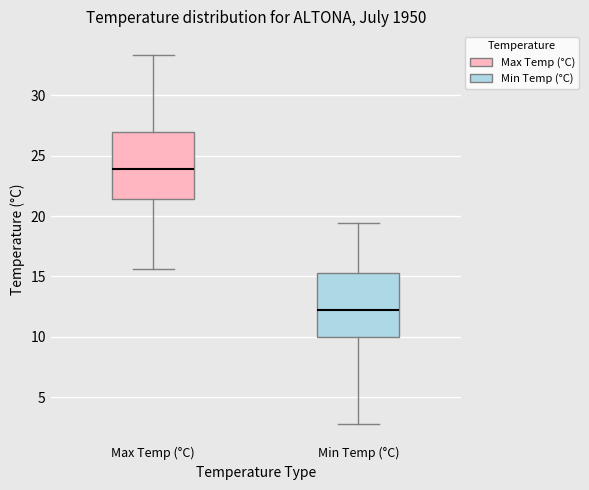

Reading left to right, read every box against the y-axis: the position of its median line, the range the box covers, and the ends of its whiskers. The values are not printed on the chart, so give them approximately, as read against the axis.

Max Temp (°C): median 24.0, box 21.5 to 27.0, whiskers 15.5 to 33.5
Min Temp (°C): median 12.0, box 10.0 to 15.5, whiskers 3.0 to 19.5